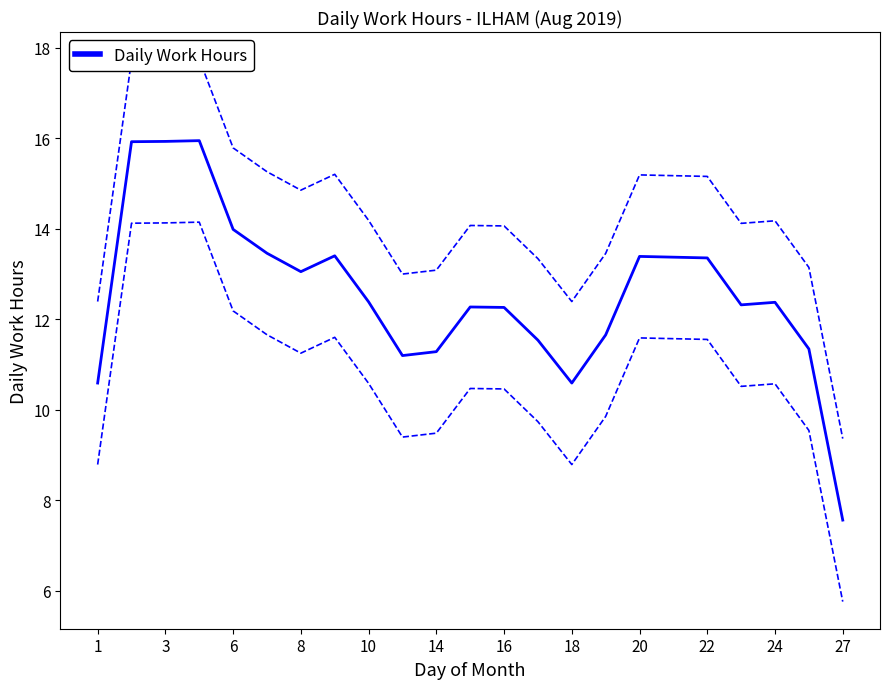

What is the lowest value of the Daily Work Hours series?

7.6